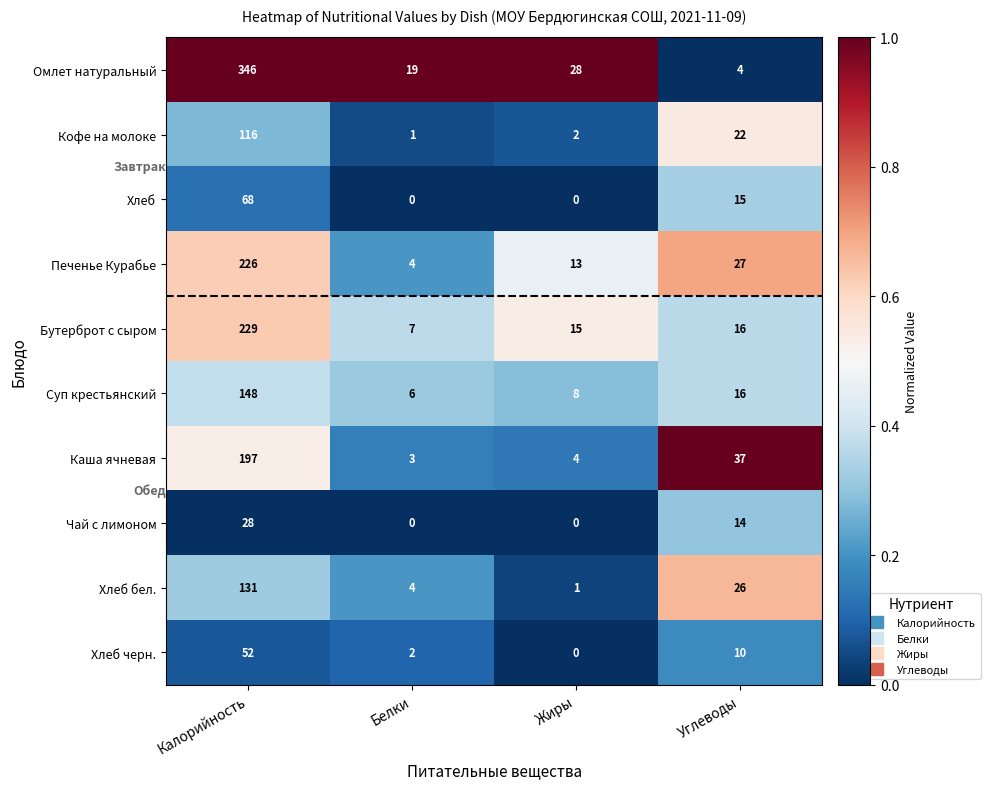

Where is Каша ячневая nearest to the value 100?

Углеводы